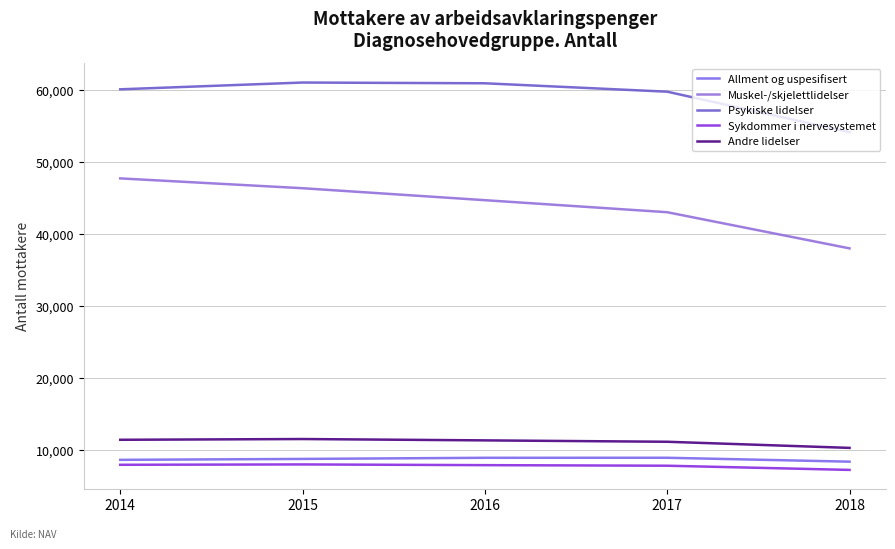

Which series has the widest spread of values?

Muskel-/skjelettlidelser